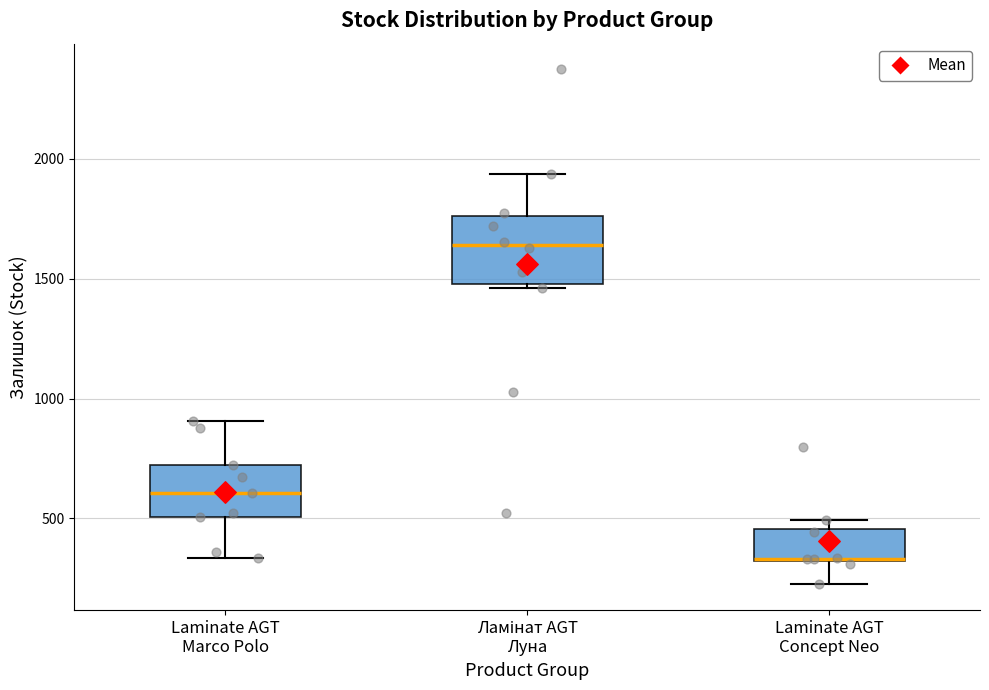

Reading left to right, transcribe this box plot: for each box, give where its median line is, the range the box spans, and where its two whiskers end, as read against the y-axis. The values are not printed on the chart, so give them approximately, as read against the axis.

Laminate AGT Marco Polo: median 600, box 500 to 700, whiskers 350 to 900
Ламінат AGT Луна: median 1650, box 1500 to 1750, whiskers 1450 to 1950
Laminate AGT Concept Neo: median 350 (drawn on the box's lower edge), box 300 to 450, whiskers 250 to 500